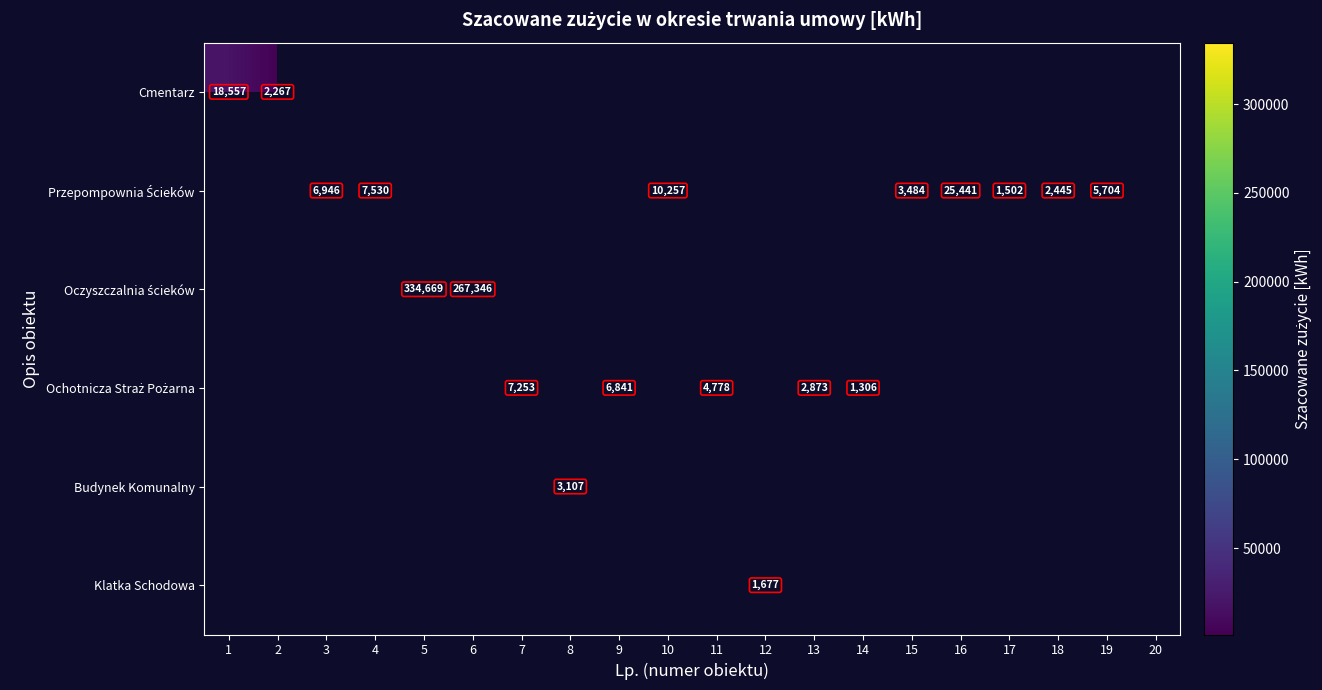

Count the number of data series in this chart.

6